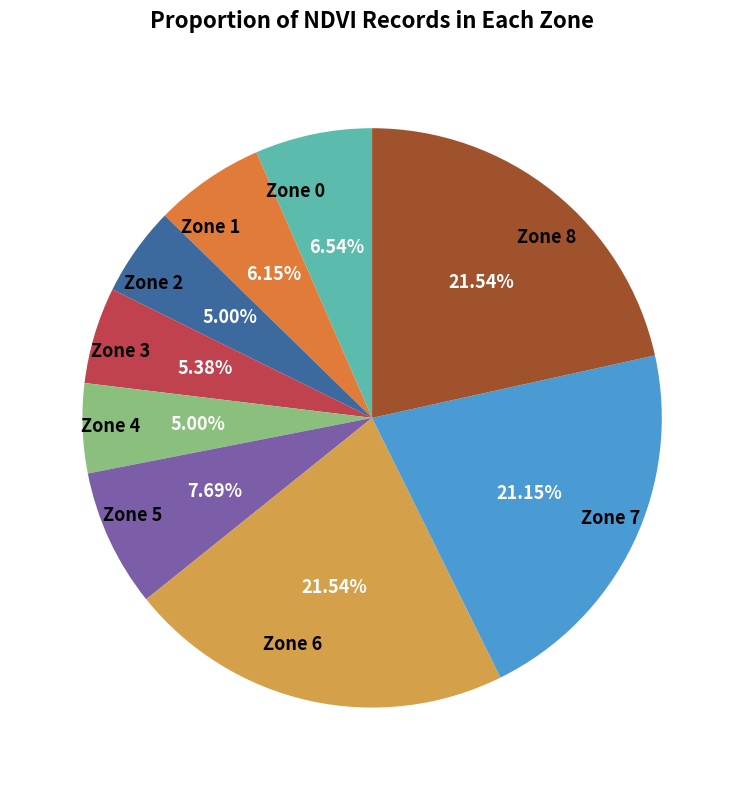

Combined, do Zone 2 and Zone 8 account for over 50%?

No